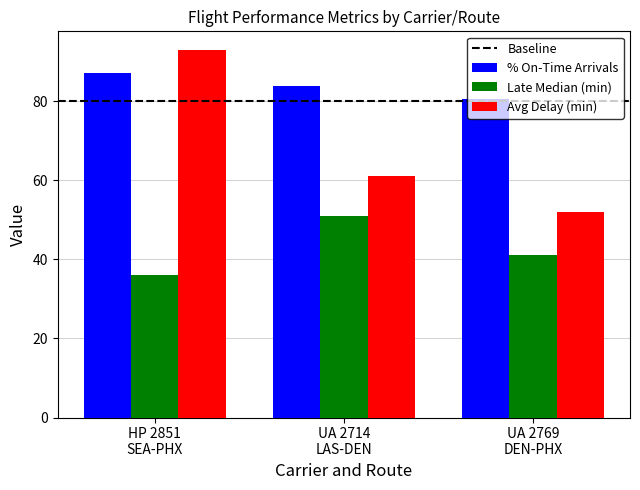

How many bars are there in each group?

3